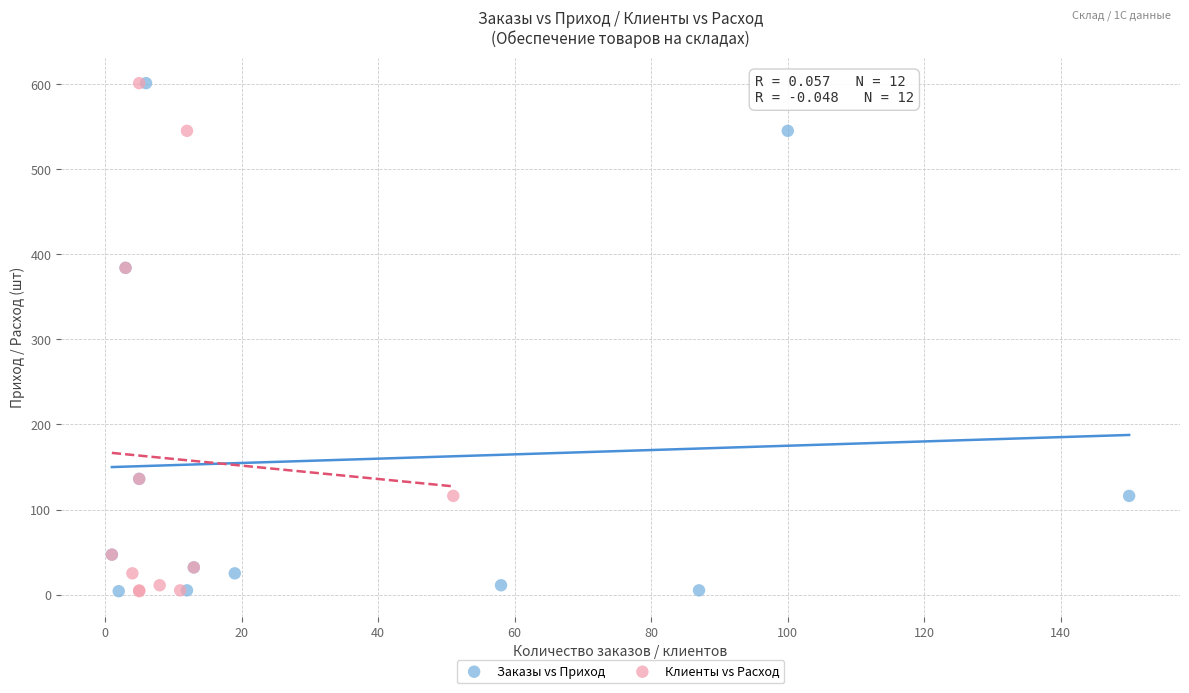

What are all the series names shown in the legend?

Заказы vs Приход, Клиенты vs Расход